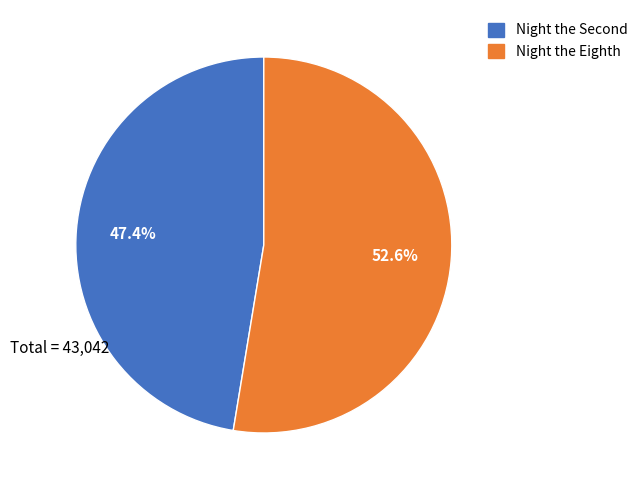

Is there a majority slice in this chart?

Yes